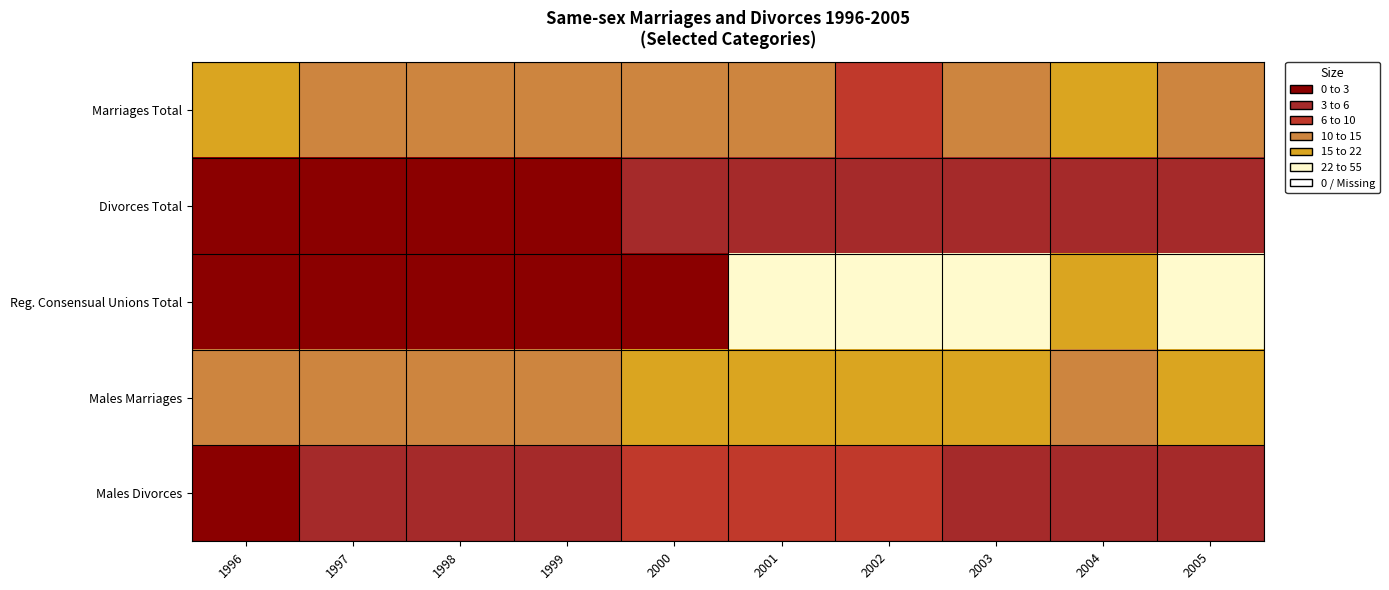

Which label corresponds to the smallest value in the chart?

1996